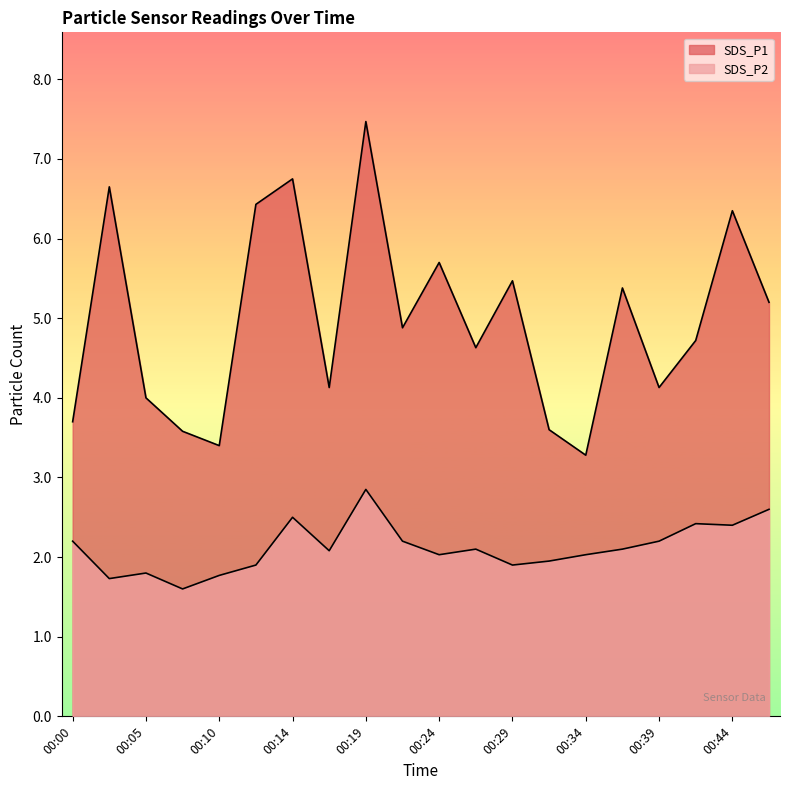

True or false: SDS_P2 has a value of 3.0 at 00:27.

False